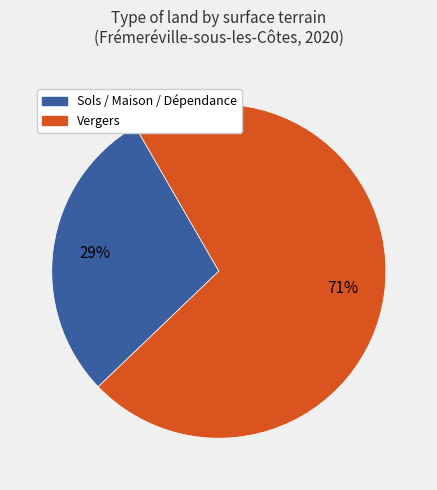

To the nearest percent, what is the average slice percentage?

50%